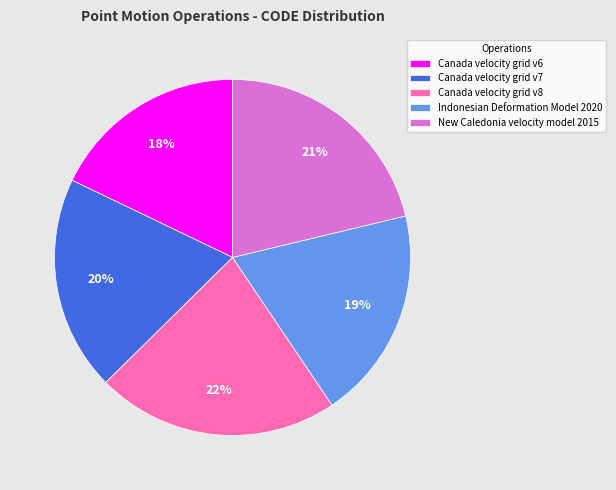

Is it true that Indonesian Deformation Model 2020 is 31% of the pie?

False